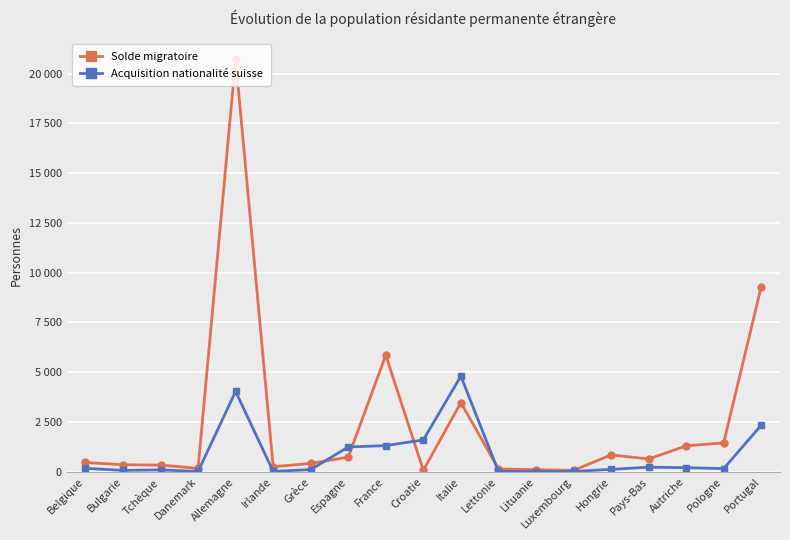

What is the total value across all series at Portugal?

11635